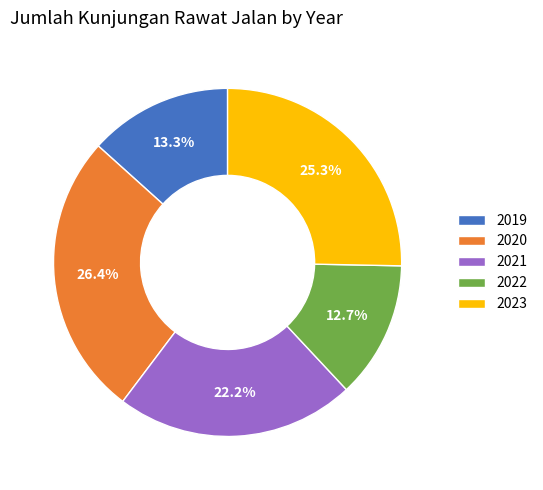

Is 2021 the majority of the pie?

No